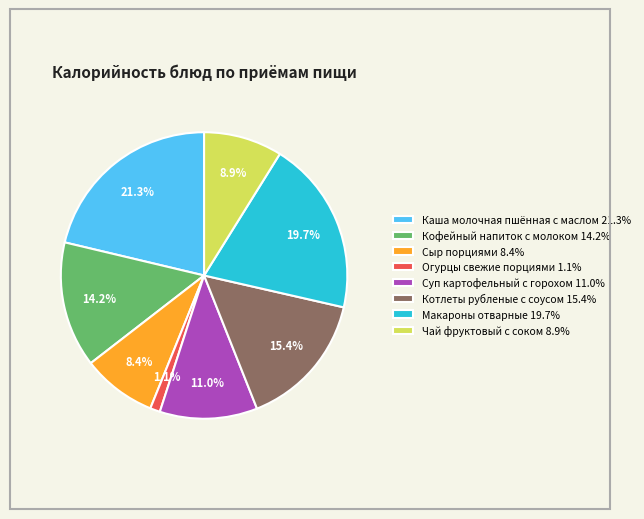

Do Кофейный напиток с молоком and Котлеты рубленые с соусом together represent more than half of the pie?

No